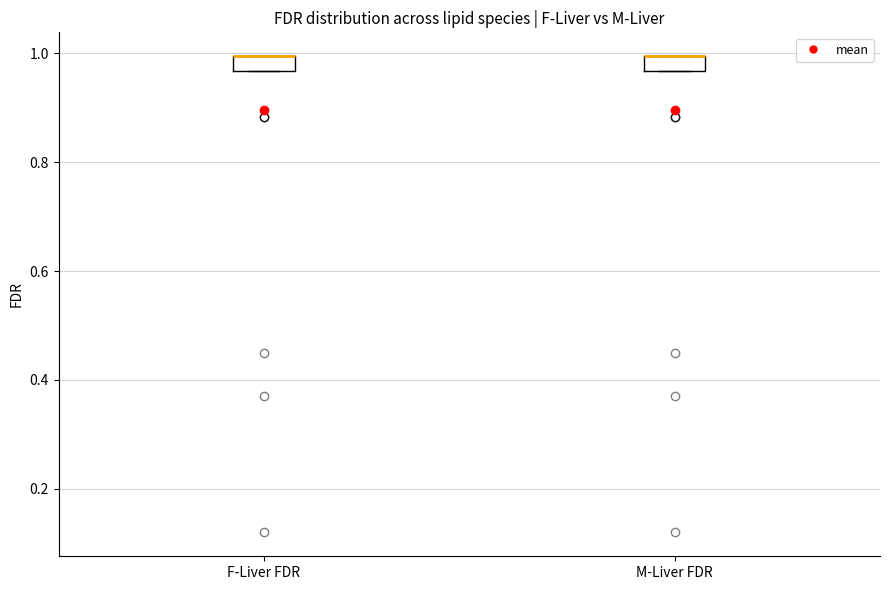

Where is the lower edge of the box for F-Liver FDR on the y-axis? The values are not printed on the chart, so give them approximately, as read against the axis.

0.96